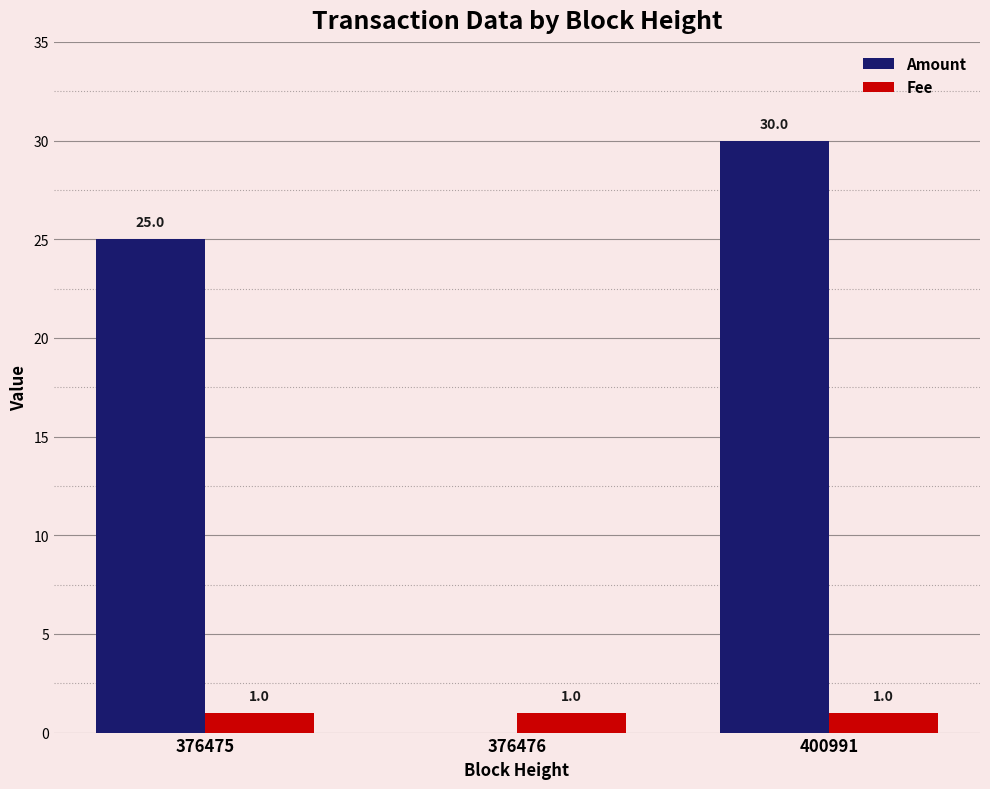

Is it true that Amount equals 34 at 376475?

False